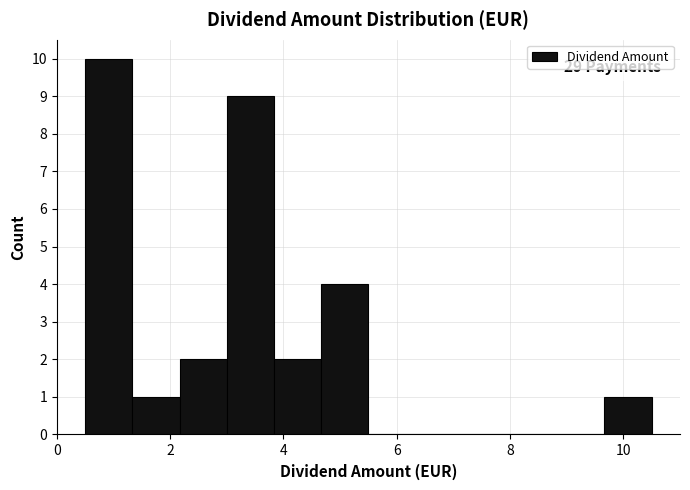

Over which range of the x-axis is the bar tallest?

0.6 to 1.4